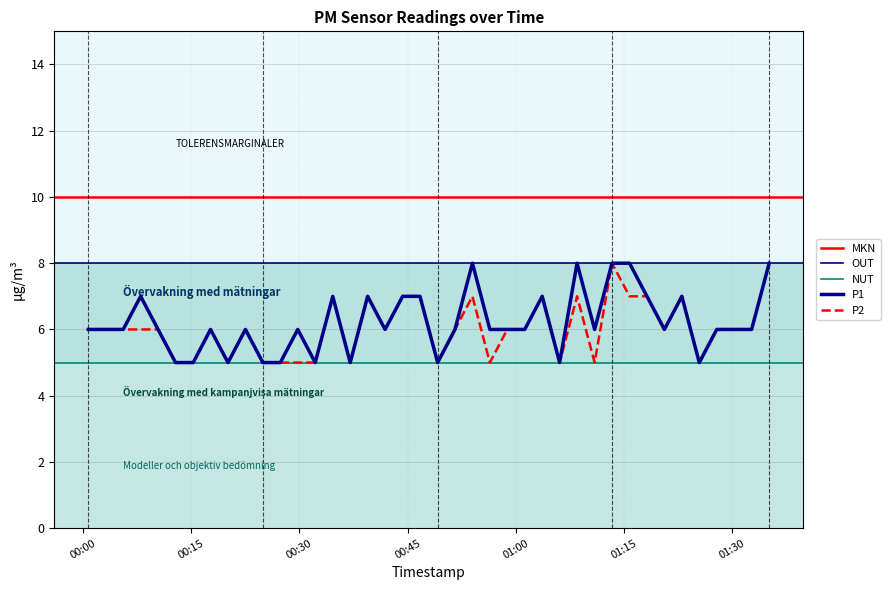

True or false: P2 has more than 1 points higher than both neighbors.

True